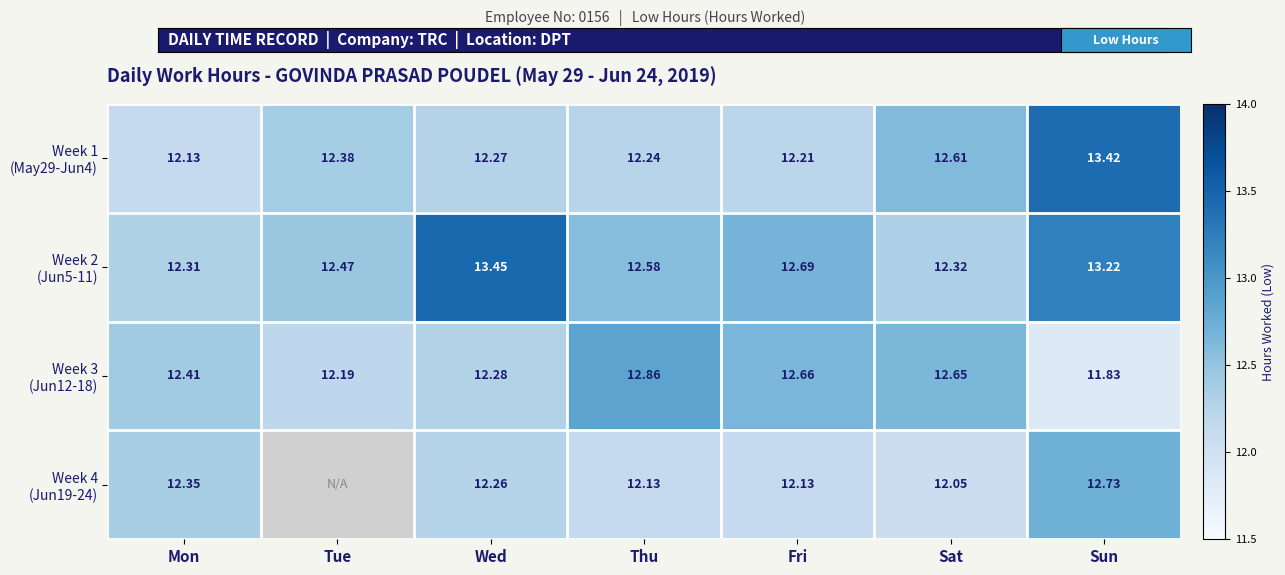

At Mon, list the series in order from smallest to largest.

Week 1 (May29-Jun4), Week 2 (Jun5-11), Week 4 (Jun19-24), Week 3 (Jun12-18)